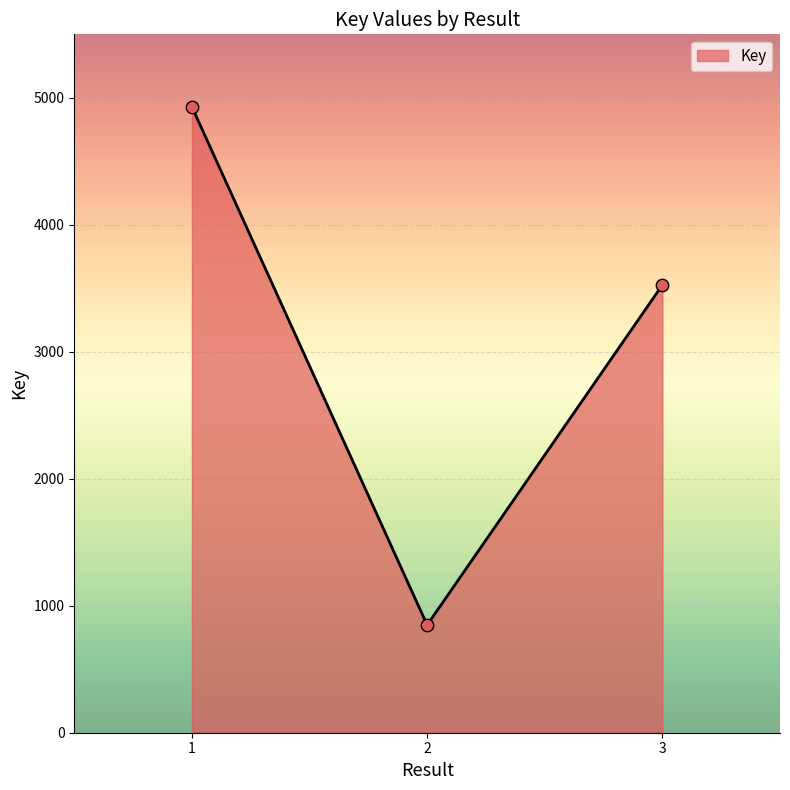

Approximately how many times larger is the value at 1 compared to 3?

1.4